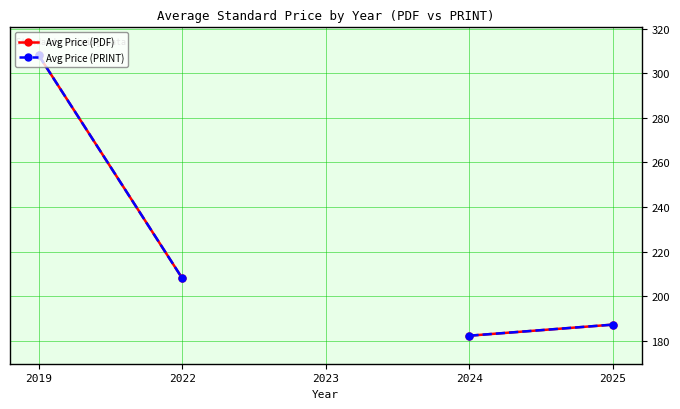

True or false: Avg Price (PRINT) has a value of 353.8 at 2022.

False